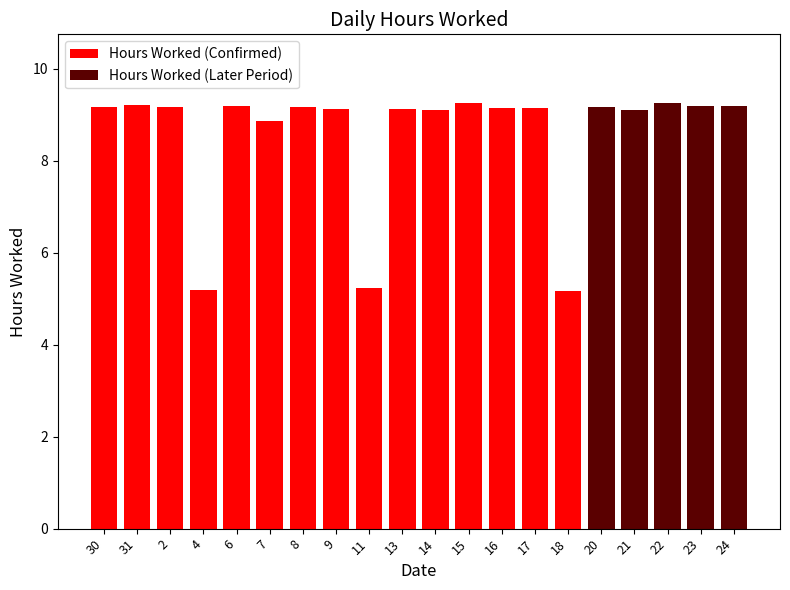

The value at 18 is 5.2. True or false?

True